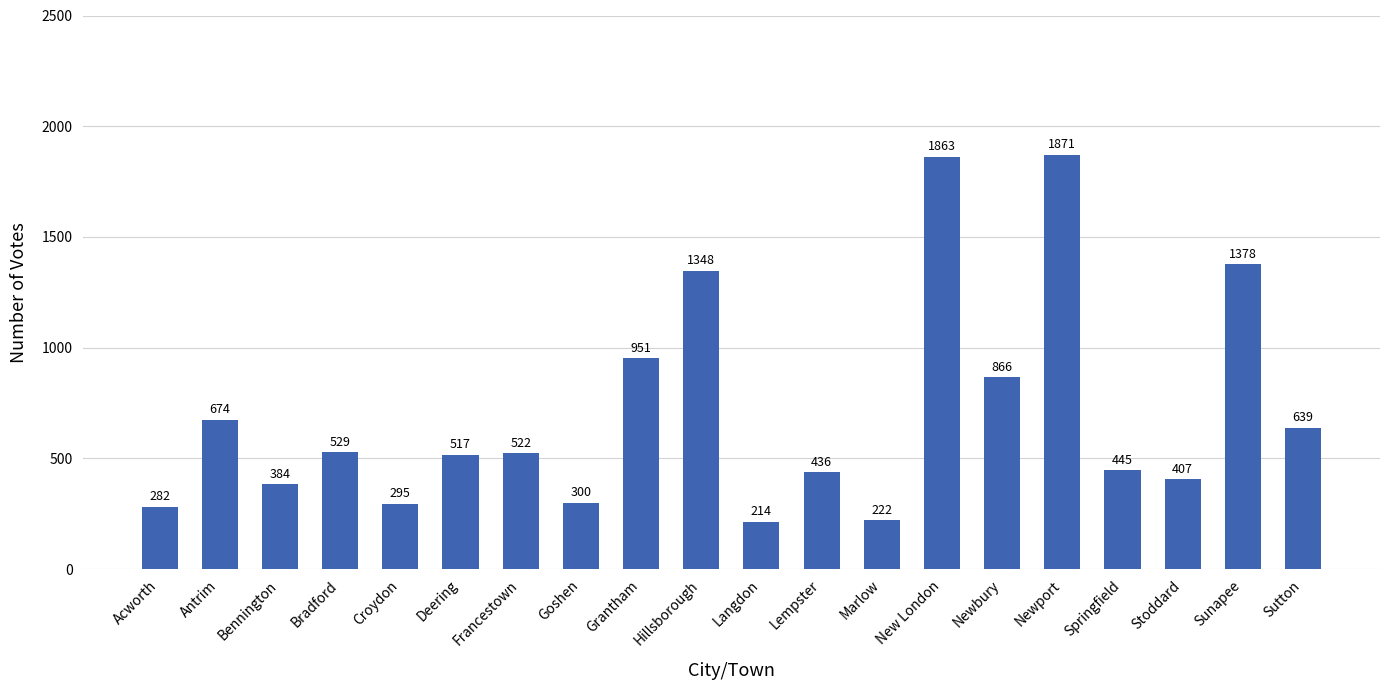

What is the label of the 16th bar from the left?

Newport